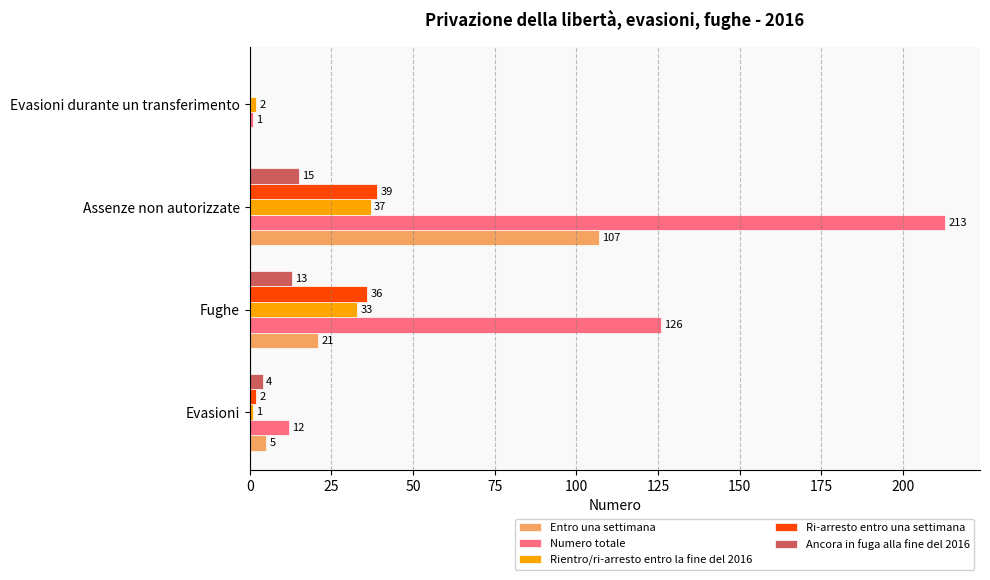

At which category is the sum across all series the highest?

Assenze non autorizzate